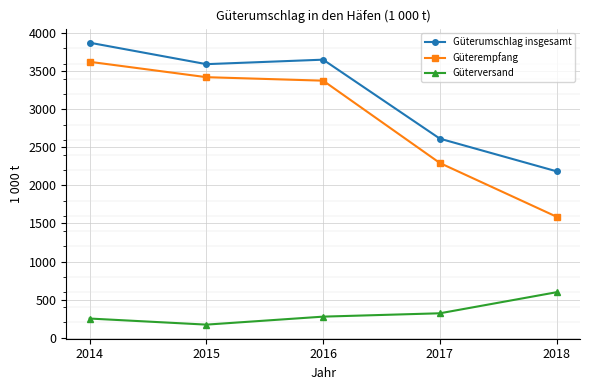

What is the minimum value shown in the chart?

171